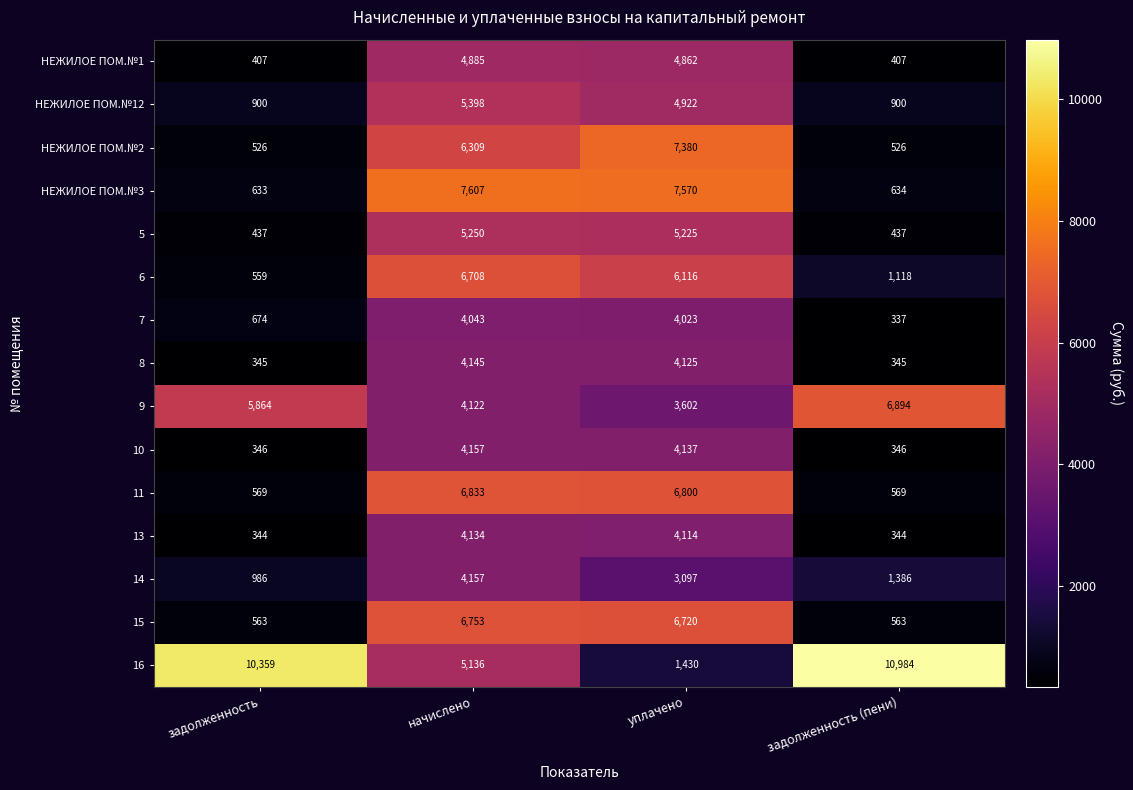

At which category is the sum across all series the highest?

начислено